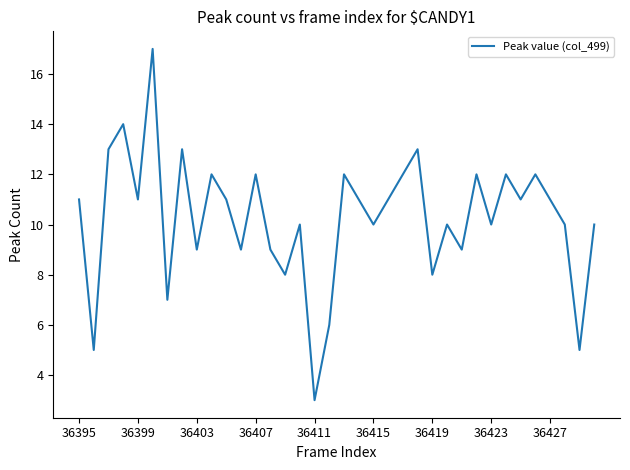

What is the difference between the maximum and minimum values?

14